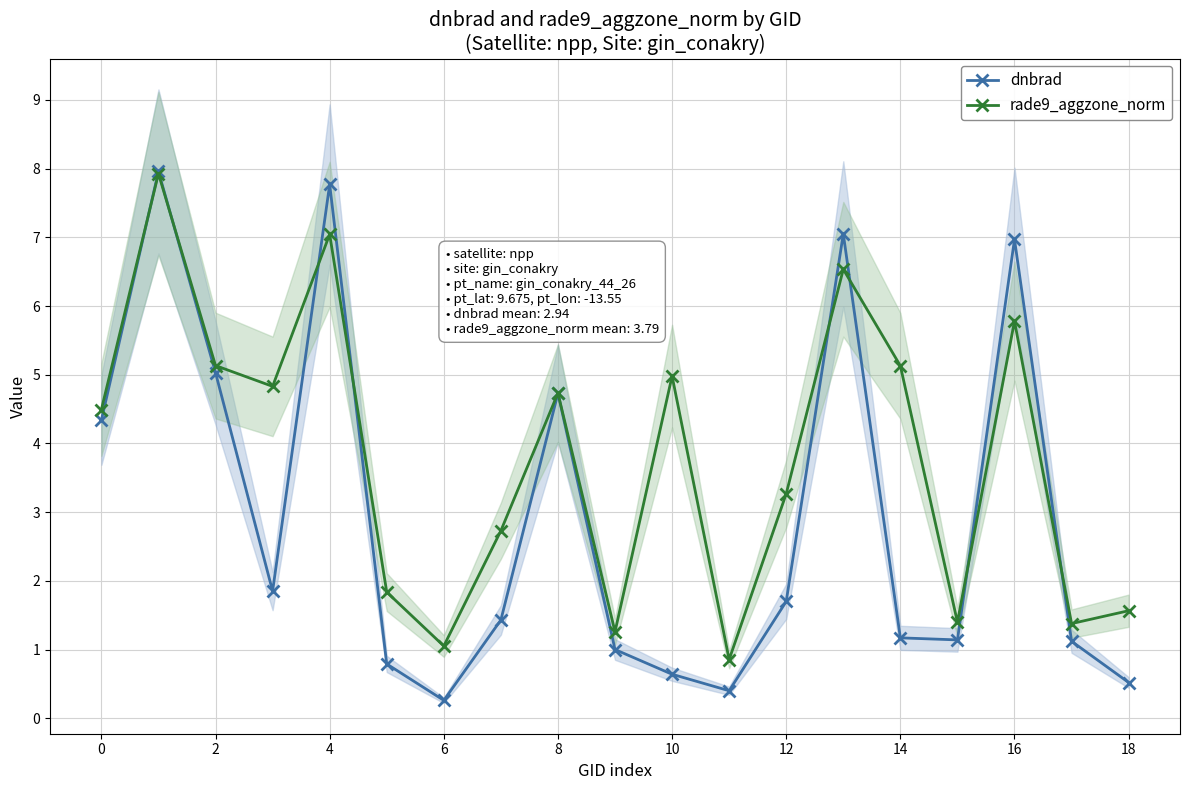

At how many categories does at least one series exceed 7?

3